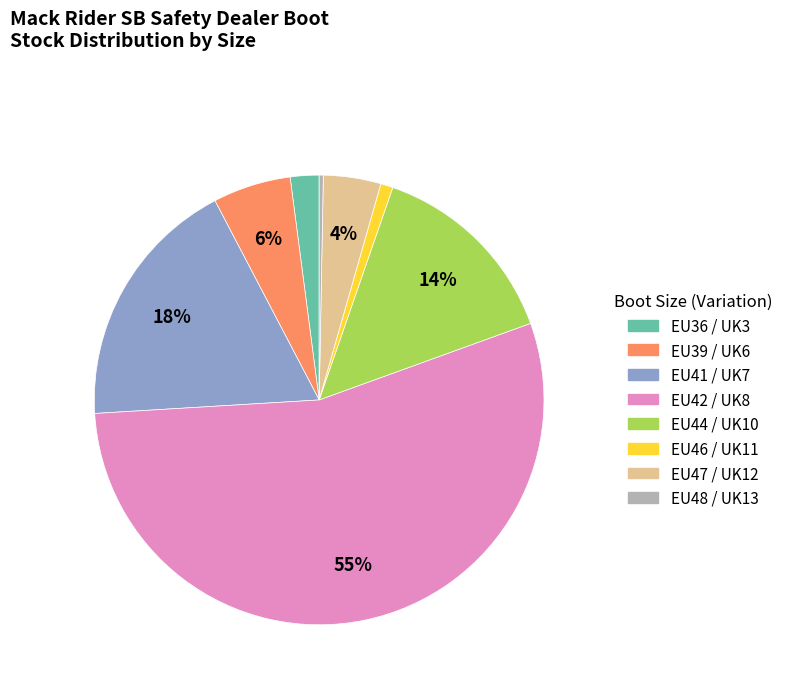

Is the sum of EU47 / UK12 and EU46 / UK11 greater than half?

No